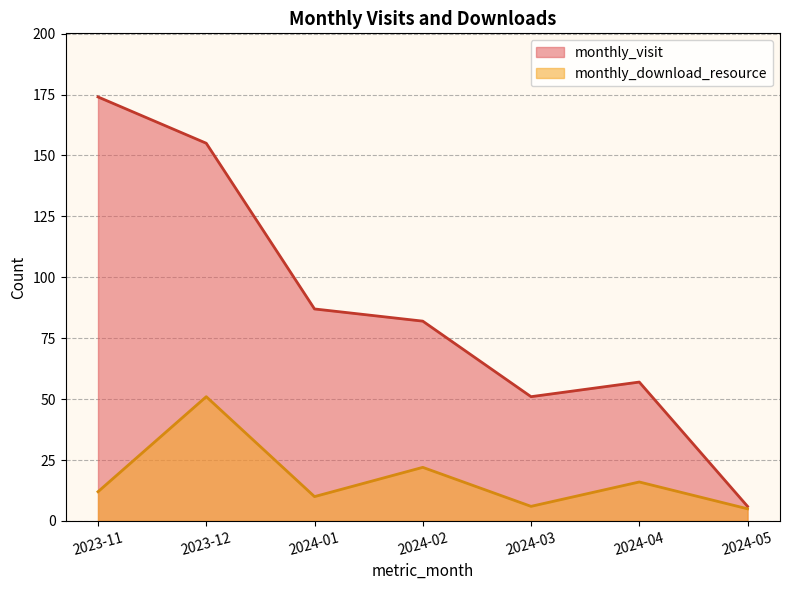

Does the chart have visible grid lines?

Yes